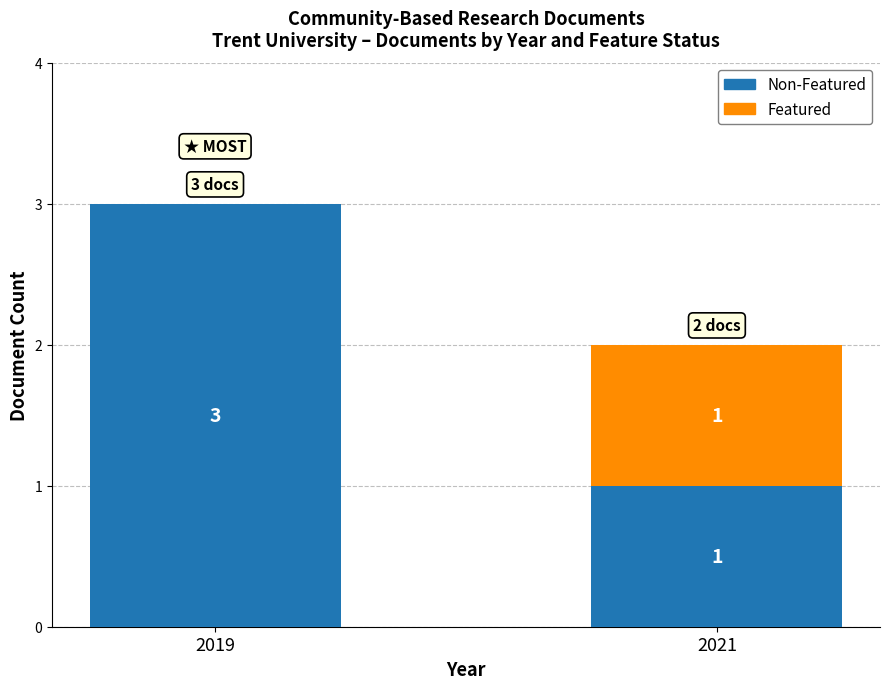

At which category is the sum across all series the highest?

2019